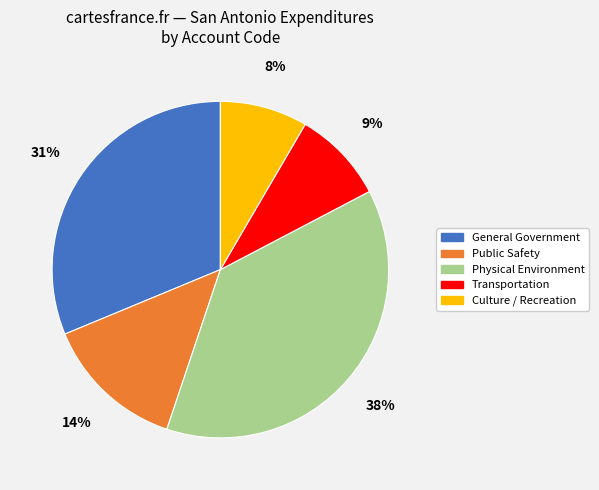

Is the sum of Public Safety and Physical Environment greater than half?

Yes